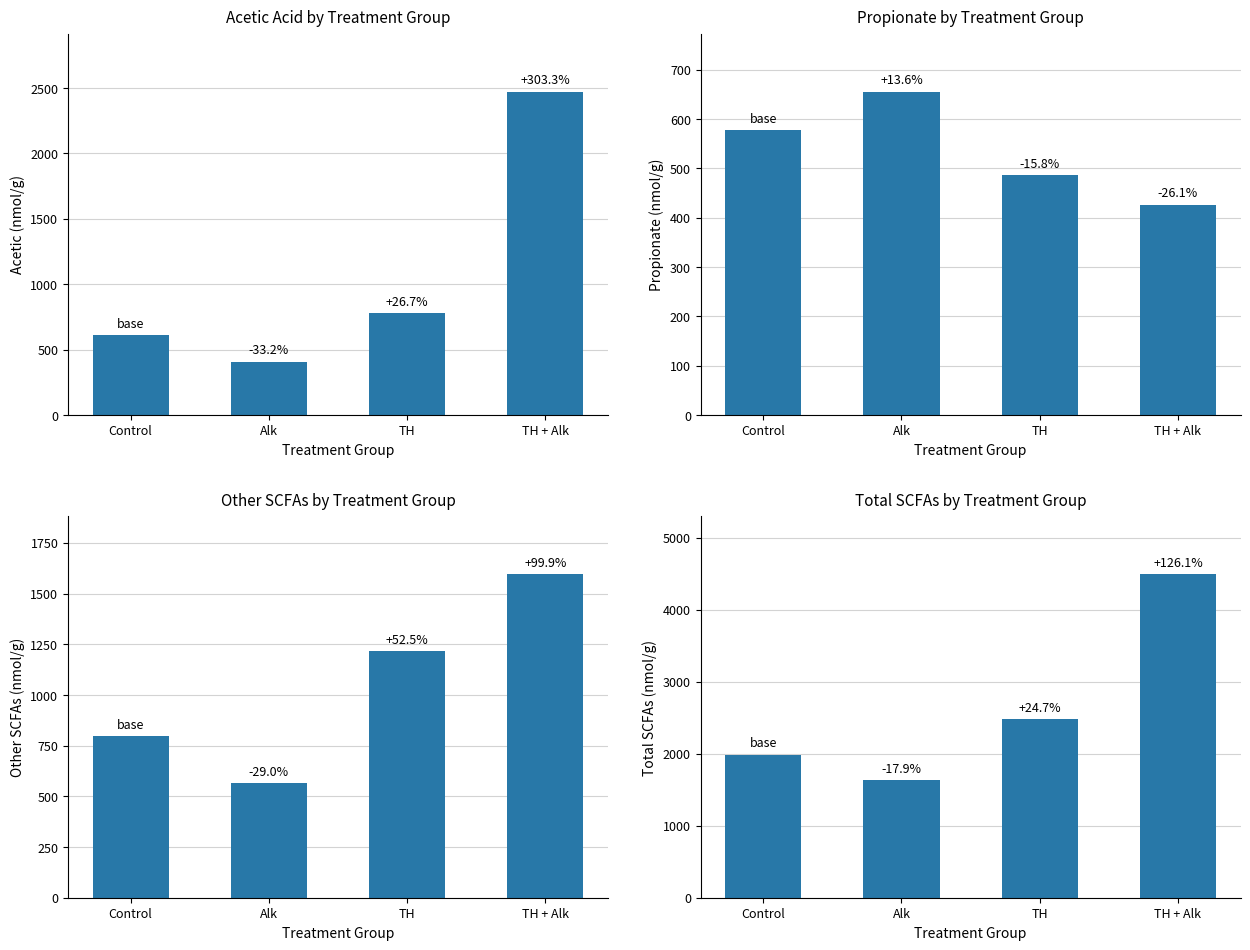

What is the difference between the second highest and minimum values in the Other SCFAs by Treatment Group series?

650.3